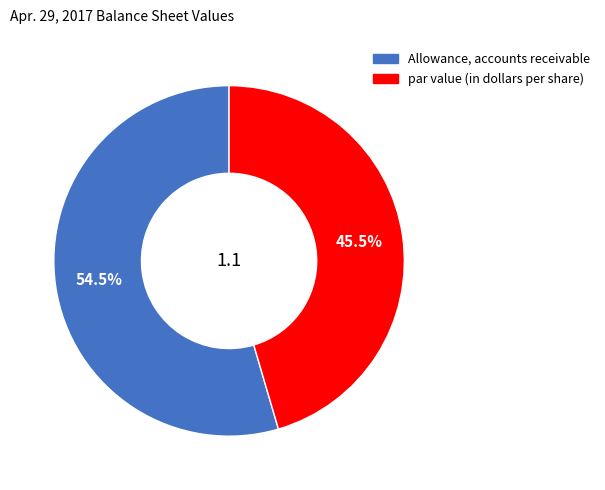

Which has a higher value, par value (in dollars per share) or Allowance, accounts receivable?

Allowance, accounts receivable